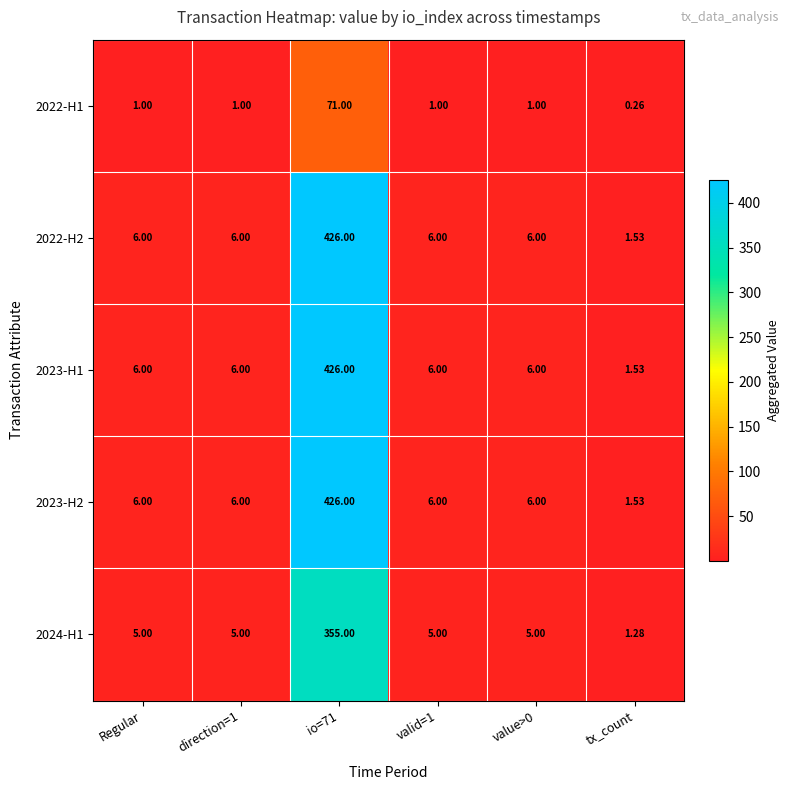

Which category has the lowest value in the 2022-H1 series?

tx_count